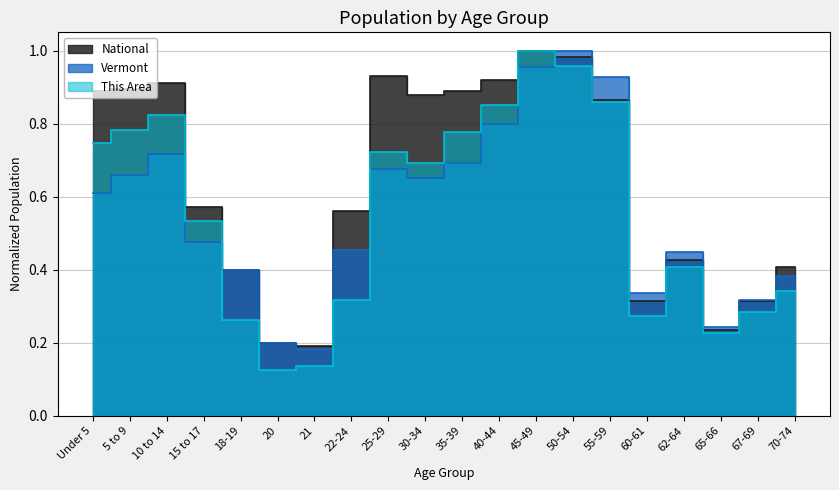

Which series has the widest spread of values?

This Area